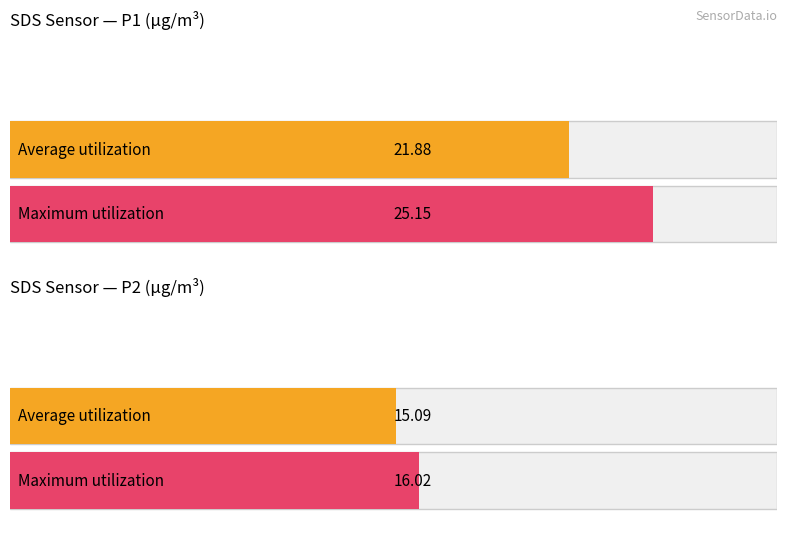

At which category is the sum across all series the highest?

SDS_P1